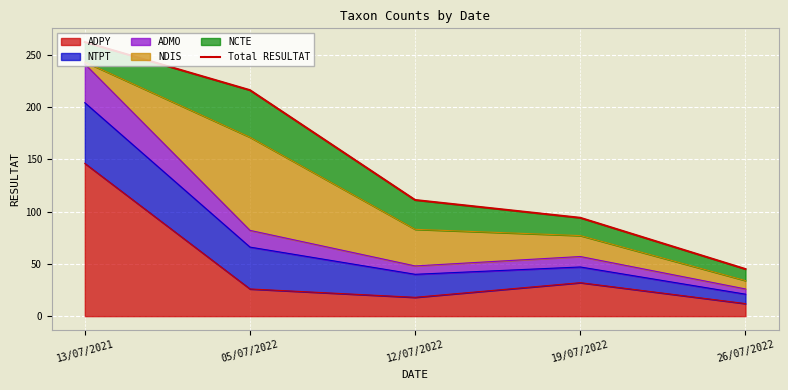

Reading left to right, transcribe all the data shown in this chart.

262	216	111	94	45